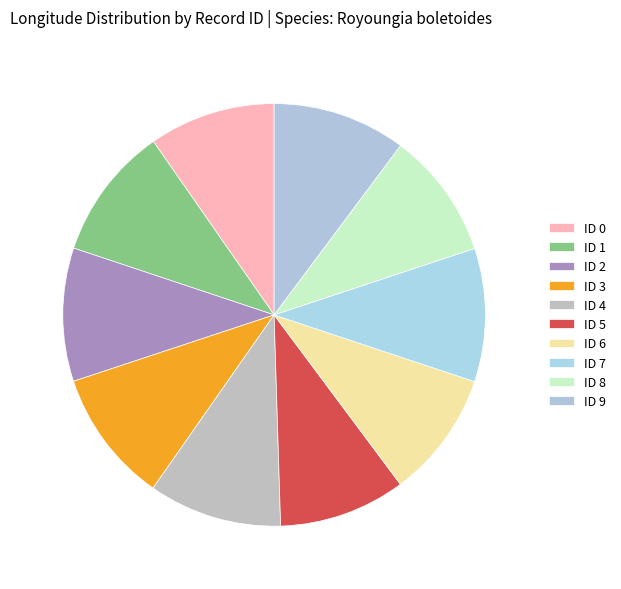

Combined, what portion of the pie is ID 4 and ID 9?

20.4%